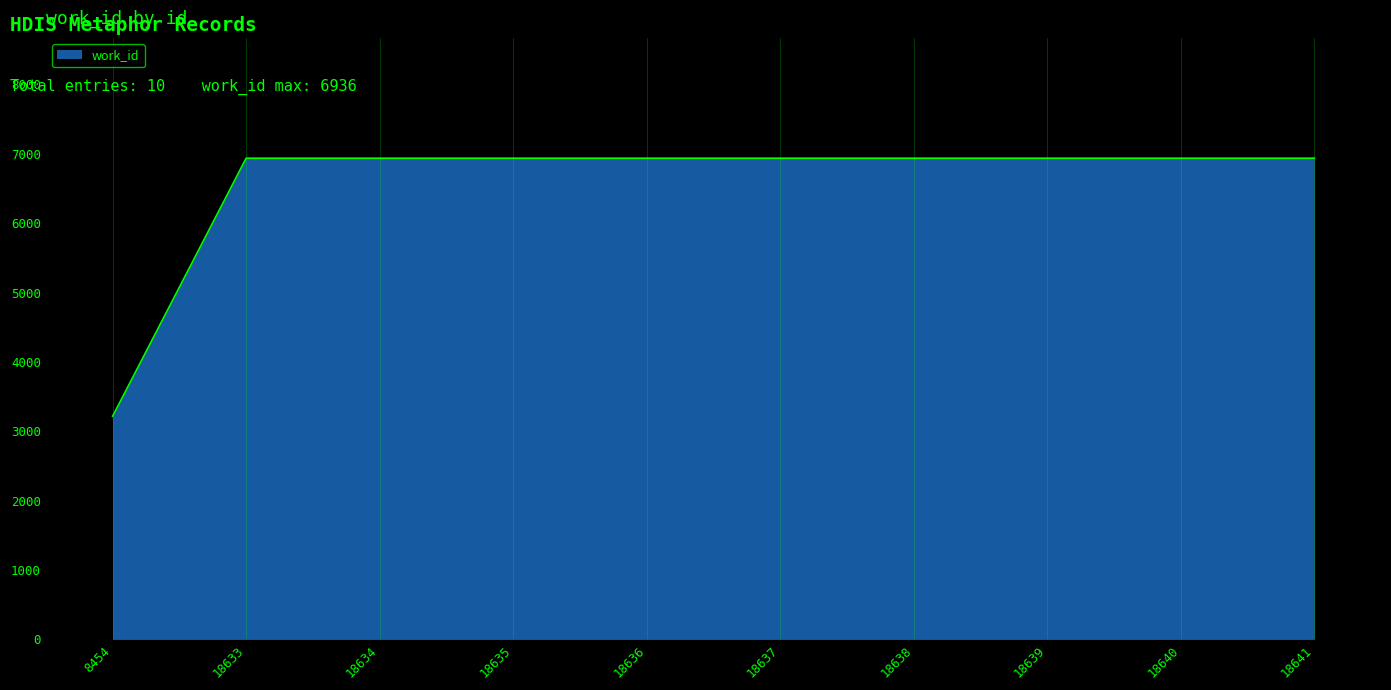

What is the ratio of the value at 18638 to the value at 8454?

2.2